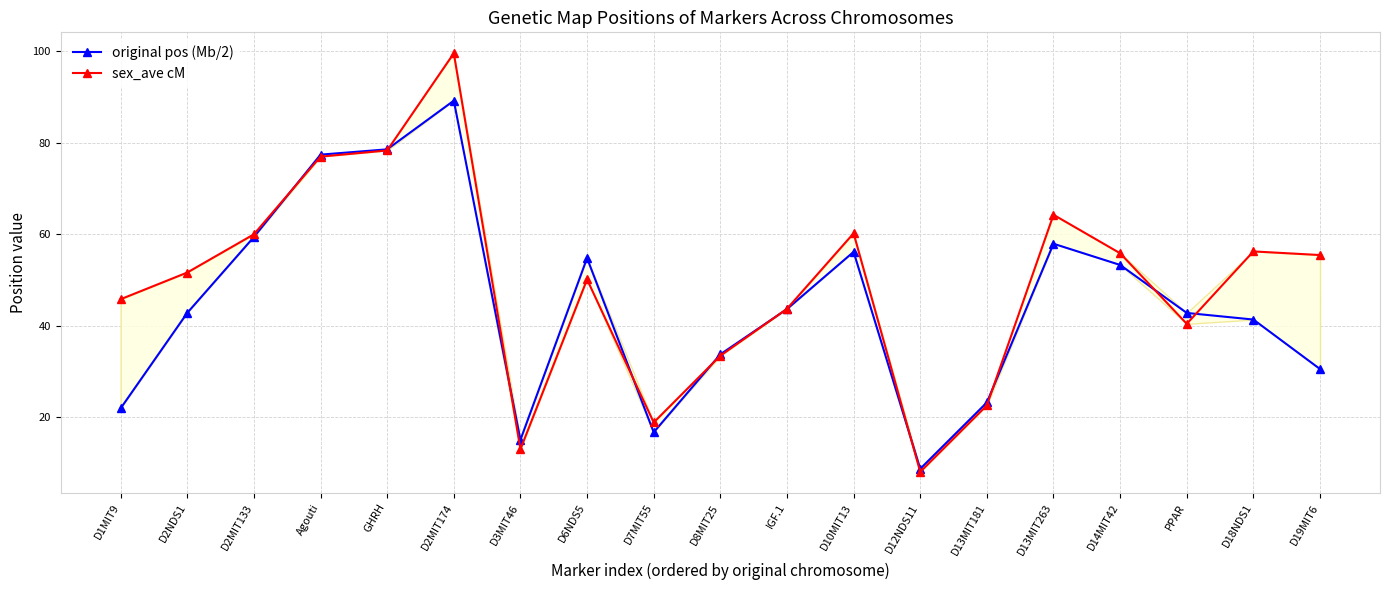

What is the value of the sex_ave cM point at the 3rd from the left?

60.0